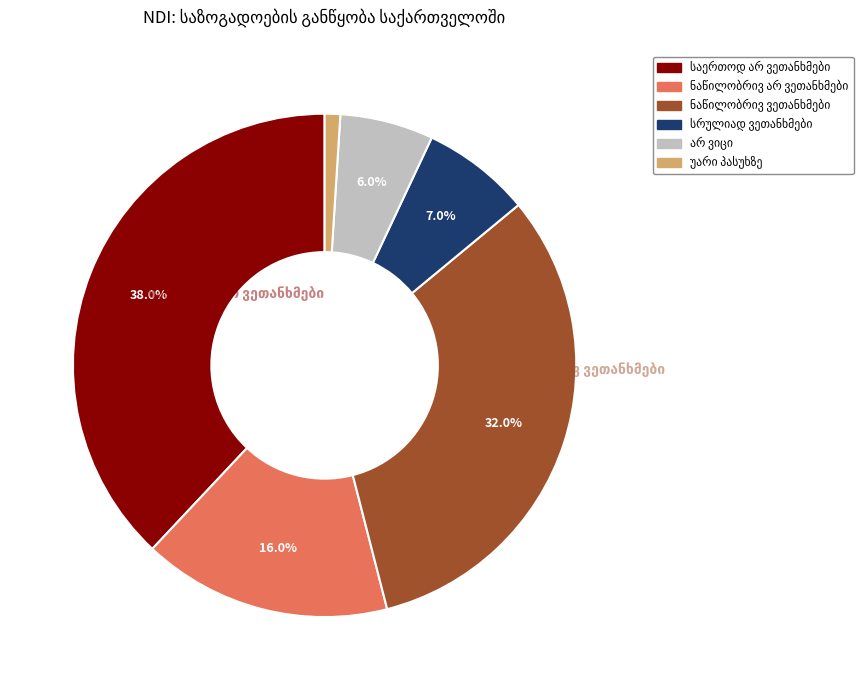

To the nearest percent, what is the combined percentage of ნაწილობრივ ვეთანხმები and სრულიად ვეთანხმები?

39%